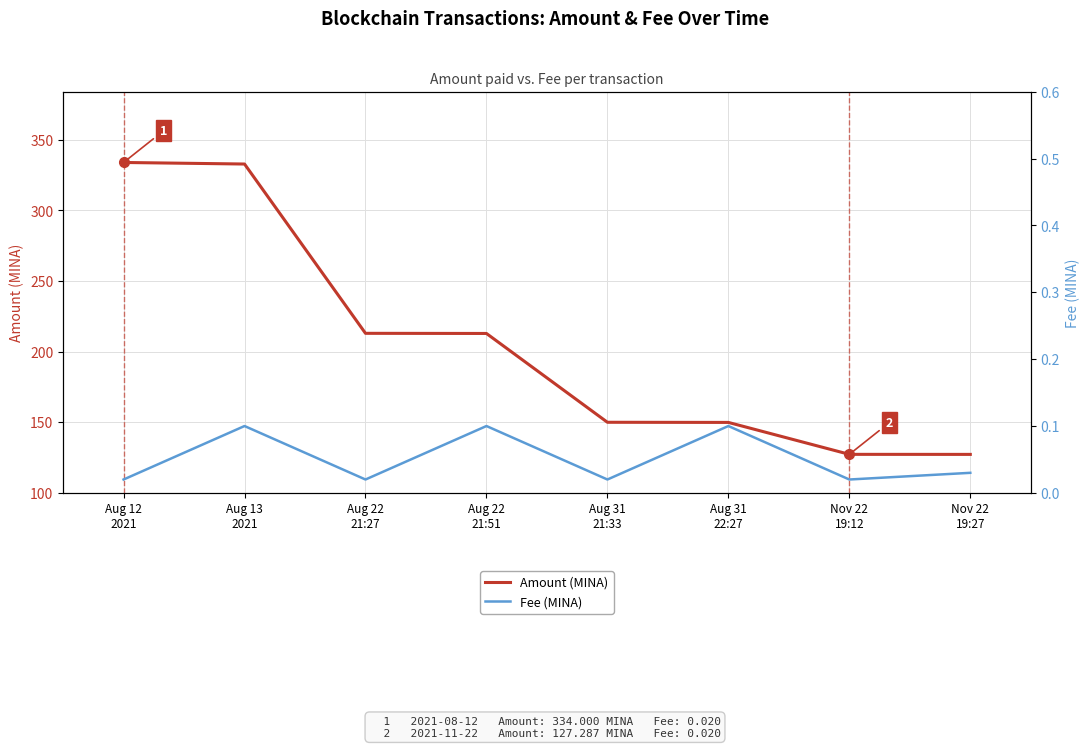

What is the label of the 6th point from the left?

Aug 31
22:27